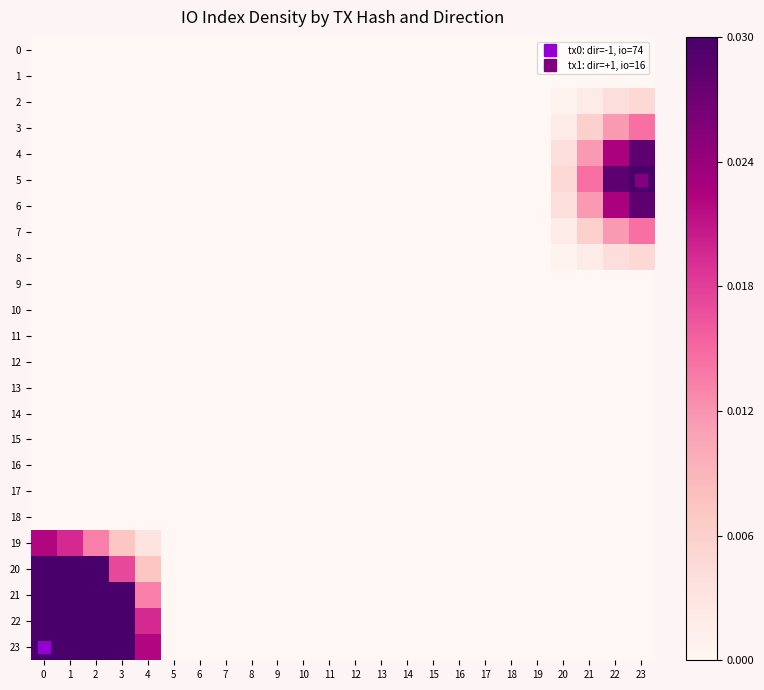

Which series has the largest total across all categories?

23